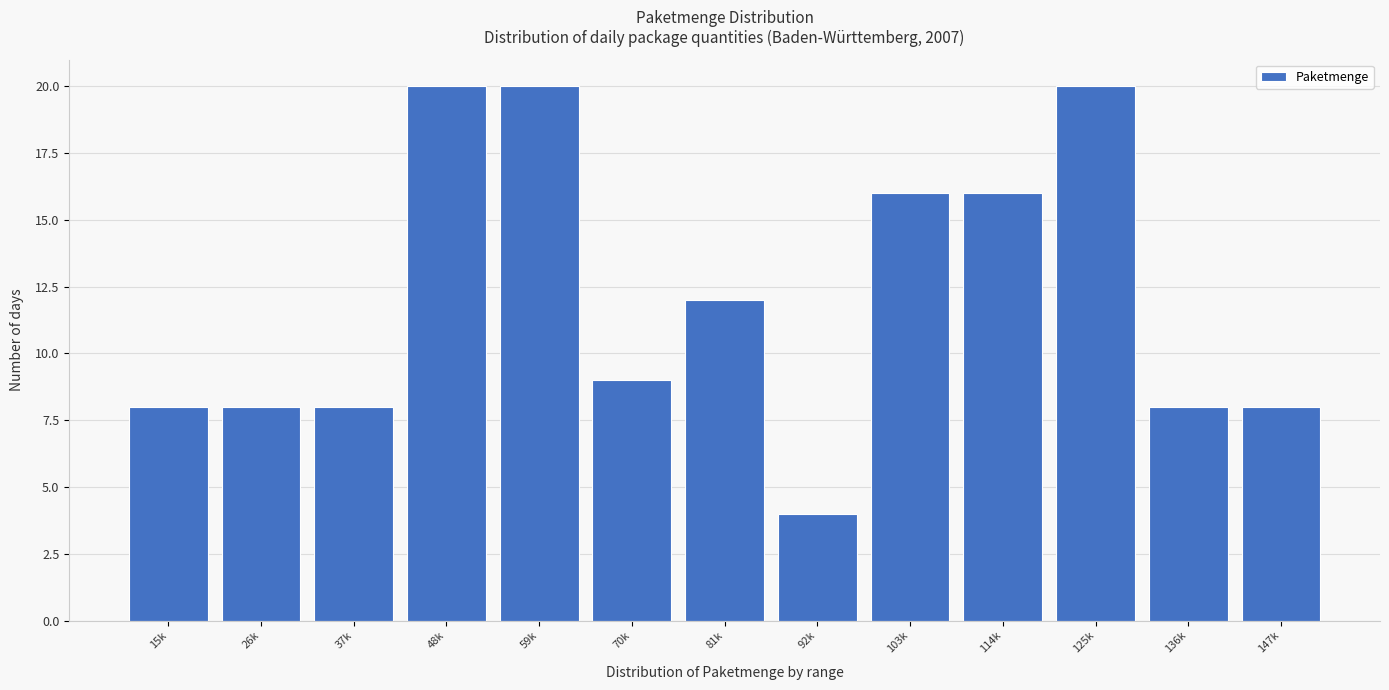

Reading left to right, what are all the values shown in this chart?

15k=8	26k=8	37k=8	48k=20	59k=20	70k=9	81k=12	92k=4	103k=16	114k=16	125k=20	136k=8	147k=8